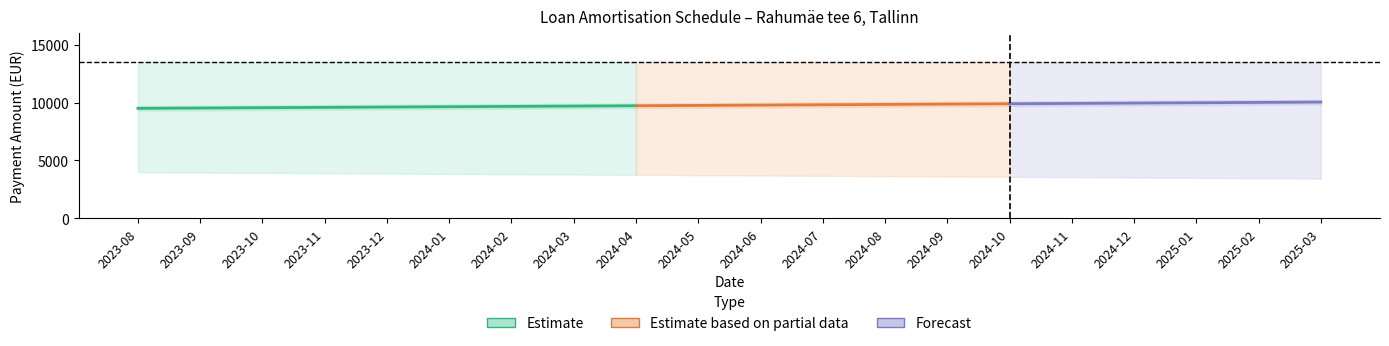

Reading left to right, transcribe all the data shown in this chart.

Principal (Põhiosa): 2023-08=9498.8	2023-09=9526.5	2023-10=9554.2	2023-11=9582.1	2023-12=9610.0	2024-01=9638.1	2024-02=9666.2	2024-03=9694.4	2024-04=9722.7	2024-05=9751.0	2024-06=9779.5	2024-07=9808.0	2024-08=9836.6	2024-09=9865.3	2024-10=9894.1	2024-11=9922.9	2024-12=9951.9	2025-01=9980.9	2025-02=10010.0	2025-03=10039.2
Interest (Intress): 2023-08=3973.8	2023-09=3946.1	2023-10=3918.3	2023-11=3890.4	2023-12=3862.4	2024-01=3834.4	2024-02=3806.3	2024-03=3778.1	2024-04=3749.8	2024-05=3721.5	2024-06=3693.0	2024-07=3664.5	2024-08=3635.9	2024-09=3607.2	2024-10=3578.4	2024-11=3549.6	2024-12=3520.7	2025-01=3491.6	2025-02=3462.5	2025-03=3433.3
Capital Component (Kap.komponent): 2023-08=13472.5	2023-09=13472.5	2023-10=13472.5	2023-11=13472.5	2023-12=13472.5	2024-01=13472.5	2024-02=13472.5	2024-03=13472.5	2024-04=13472.5	2024-05=13472.5	2024-06=13472.5	2024-07=13472.5	2024-08=13472.5	2024-09=13472.5	2024-10=13472.5	2024-11=13472.5	2024-12=13472.5	2025-01=13472.5	2025-02=13472.5	2025-03=13472.5